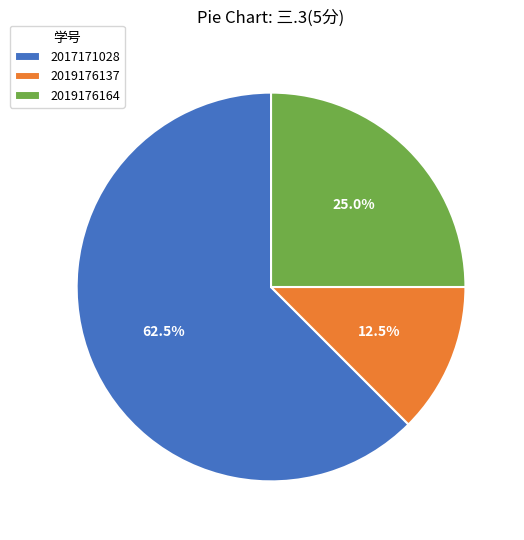

To the nearest percent, what percentage of the pie is 2019176164?

25%